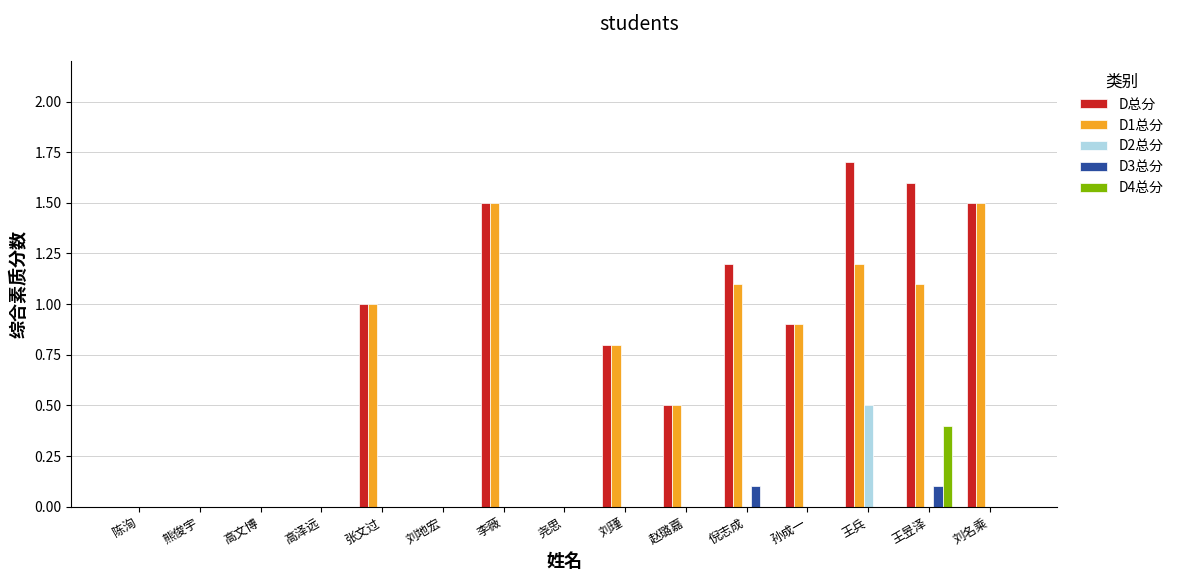

The value of D3总分 at 倪志成 is 0.2. True or false?

False